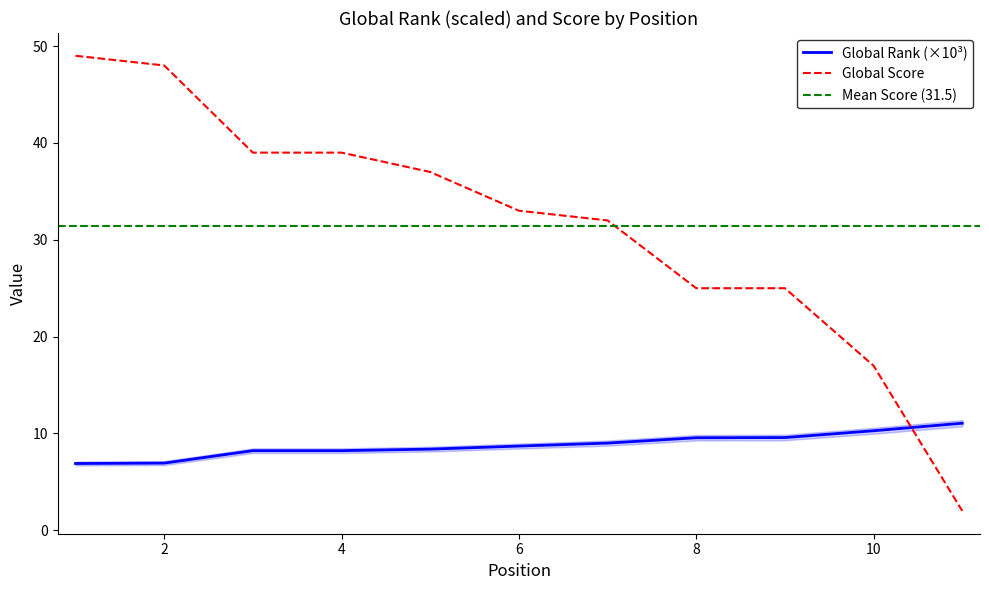

True or false: Global Rank (×10³) has a value of 4.6 at 8.

False